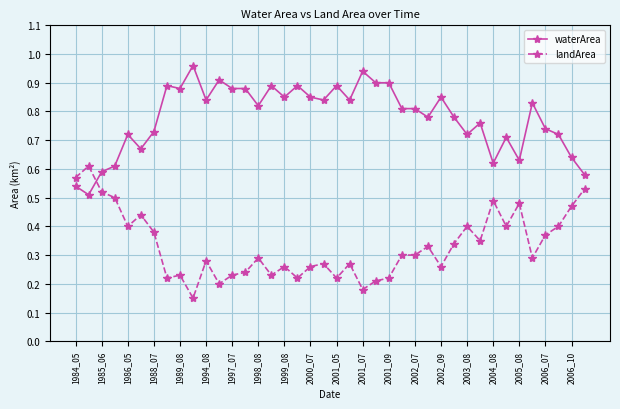

List the series in order of their overall mean, highest first.

waterArea, landArea